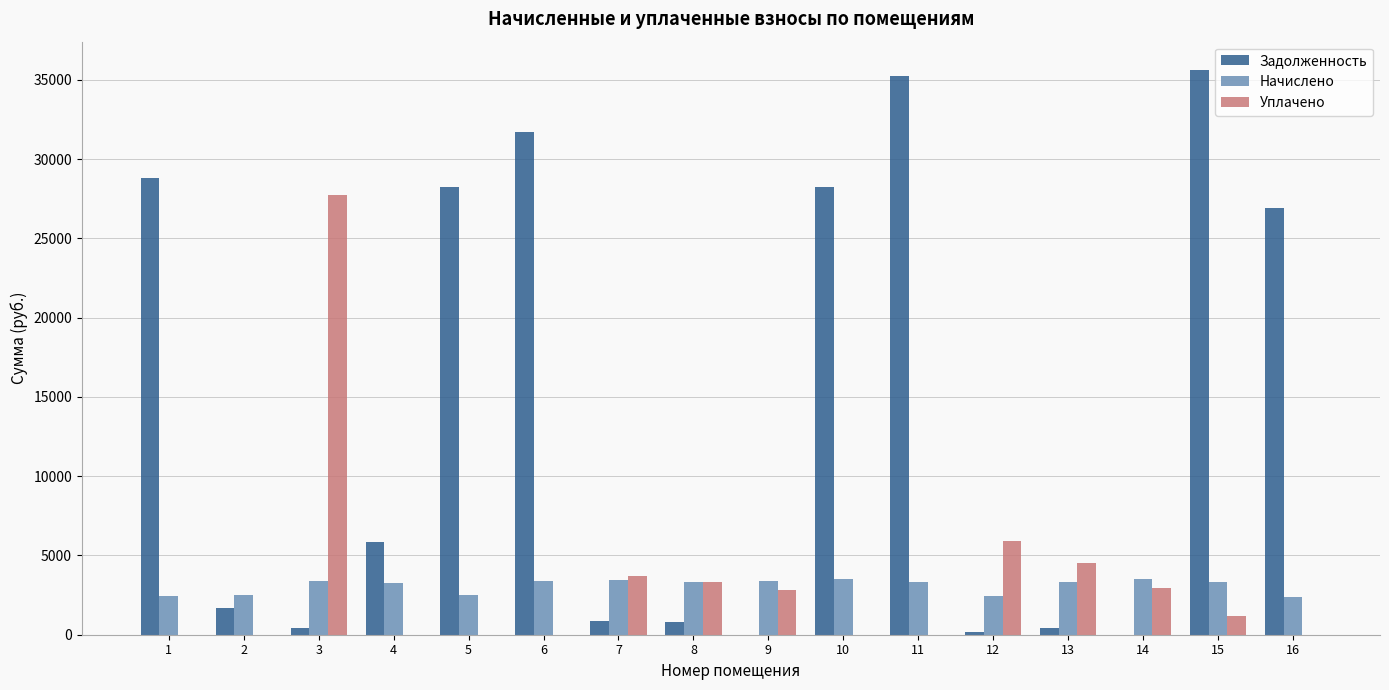

What value does the Начислено series have at 6?

3380.6